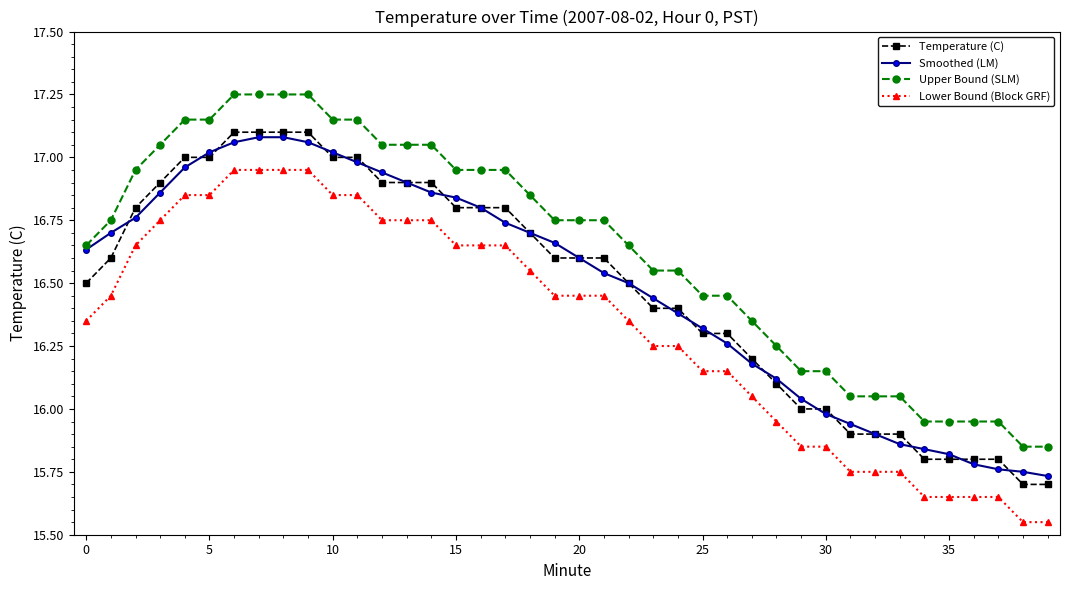

True or false: Lower Bound (Block GRF) and Temperature (C) intersect in this chart.

False